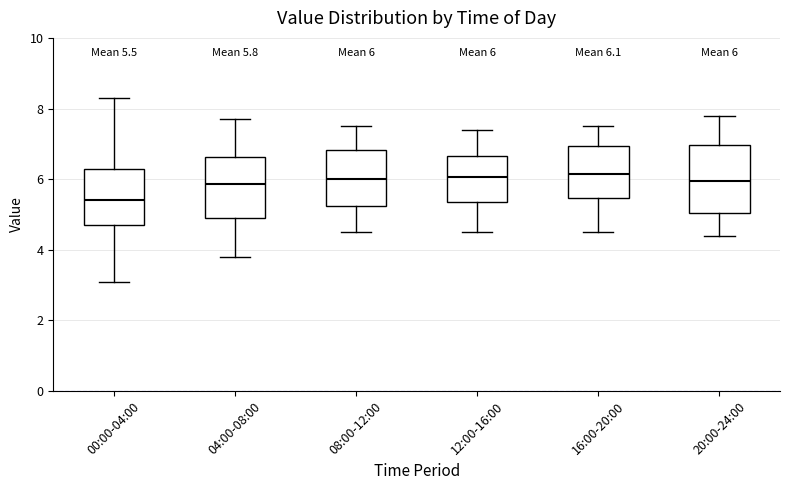

Which box is the tallest, from its lower edge to its upper edge?

20:00-24:00